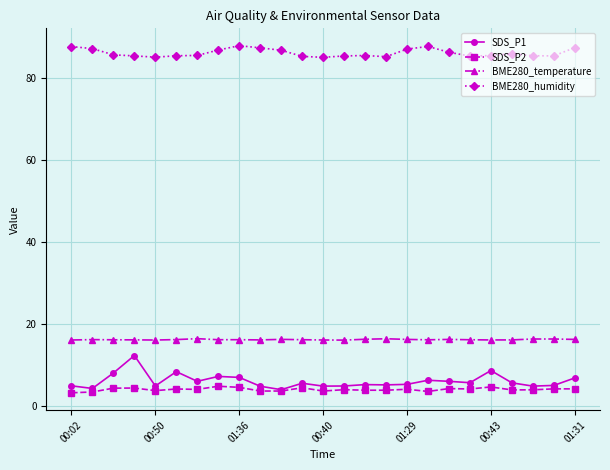

At how many categories does at least one series exceed 33?

25